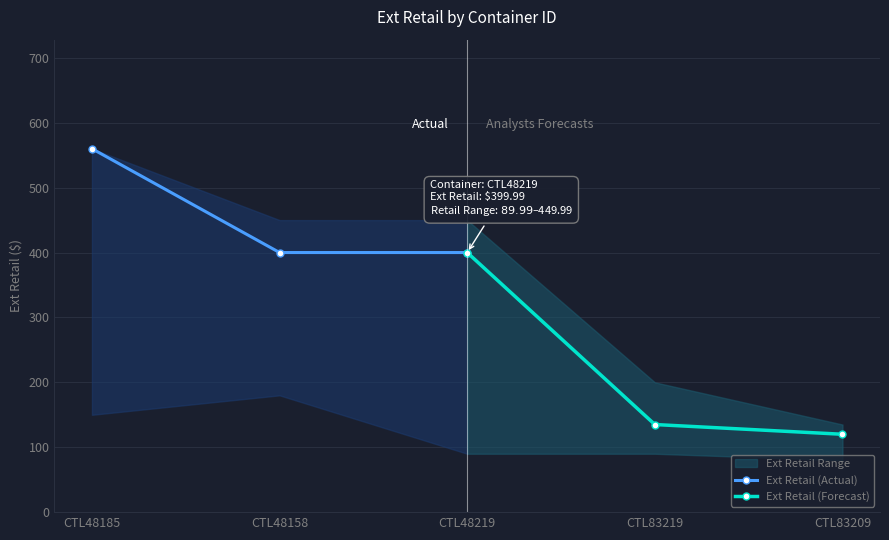

What is the difference between the maximum and minimum values in the Ext Retail (Forecast) series?

280.0